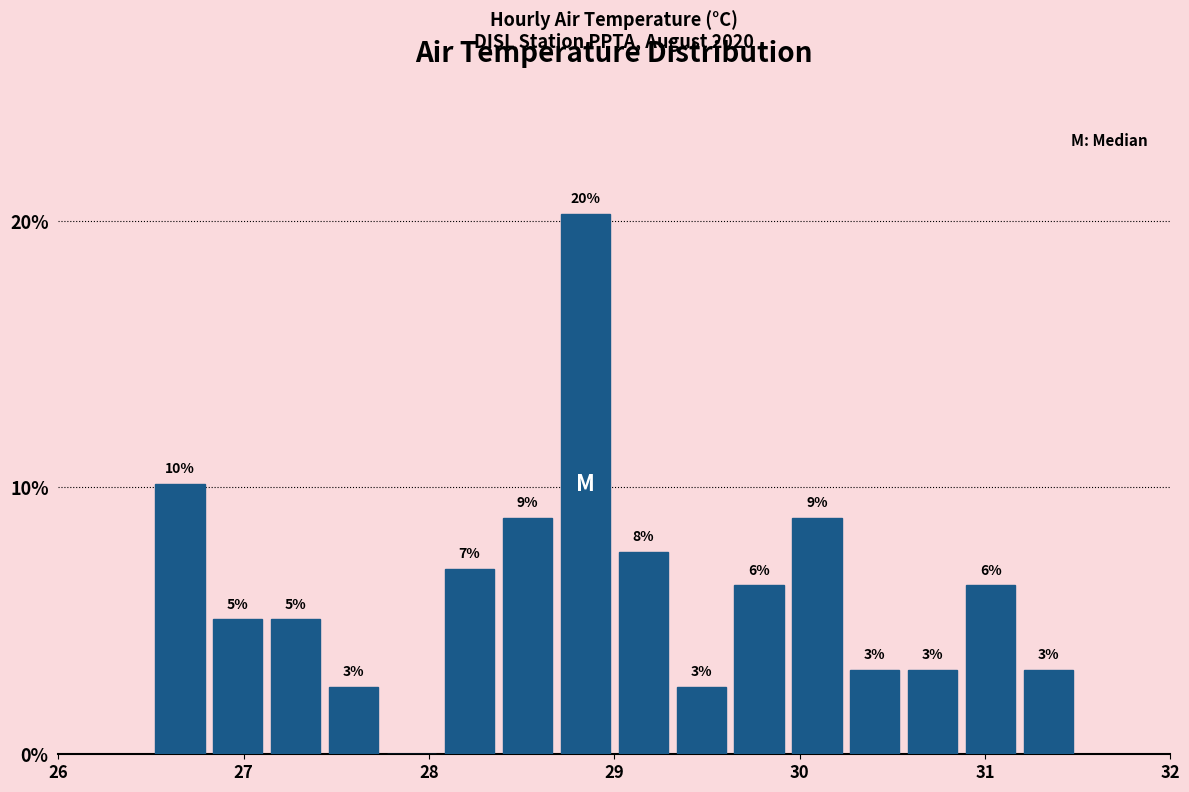

Around what value on the x-axis is the tallest bar? Give the approximate position of its centre, as read against the axis.

28.8